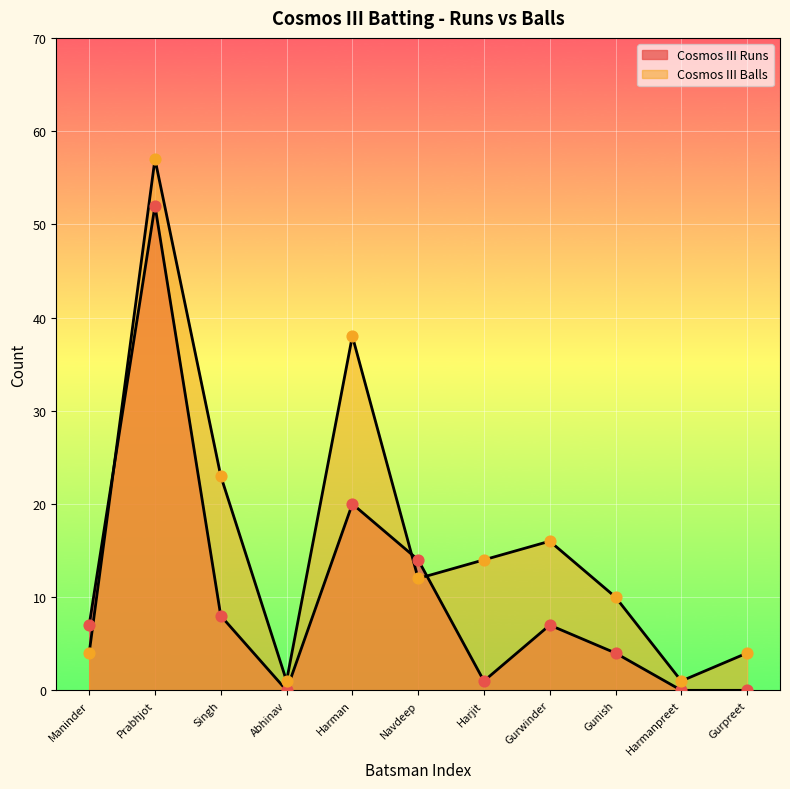

Which series contains the lowest Y value?

Cosmos III Runs